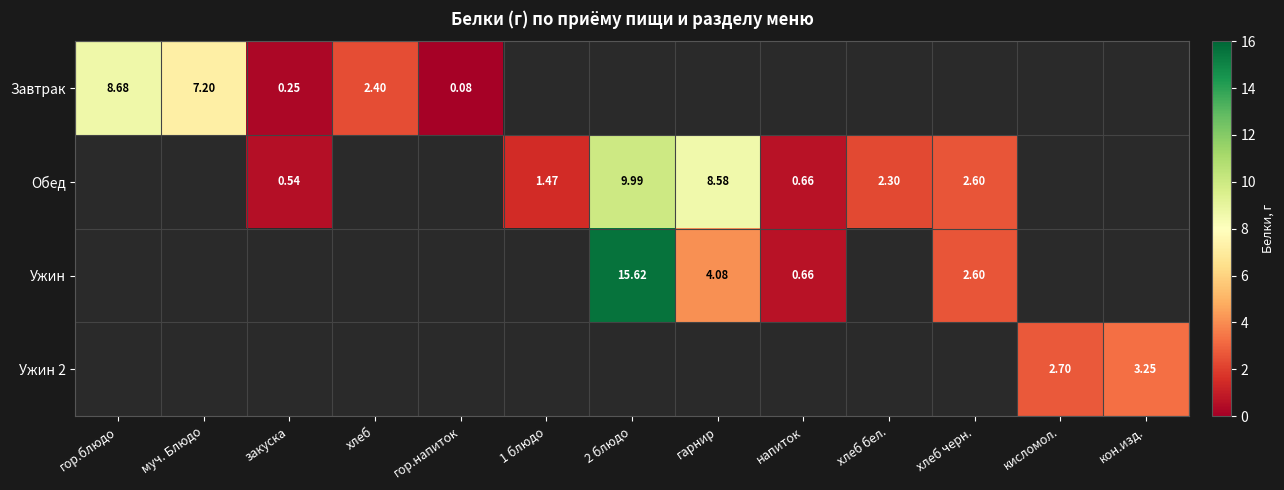

How many values in Завтрак are above zero?

5